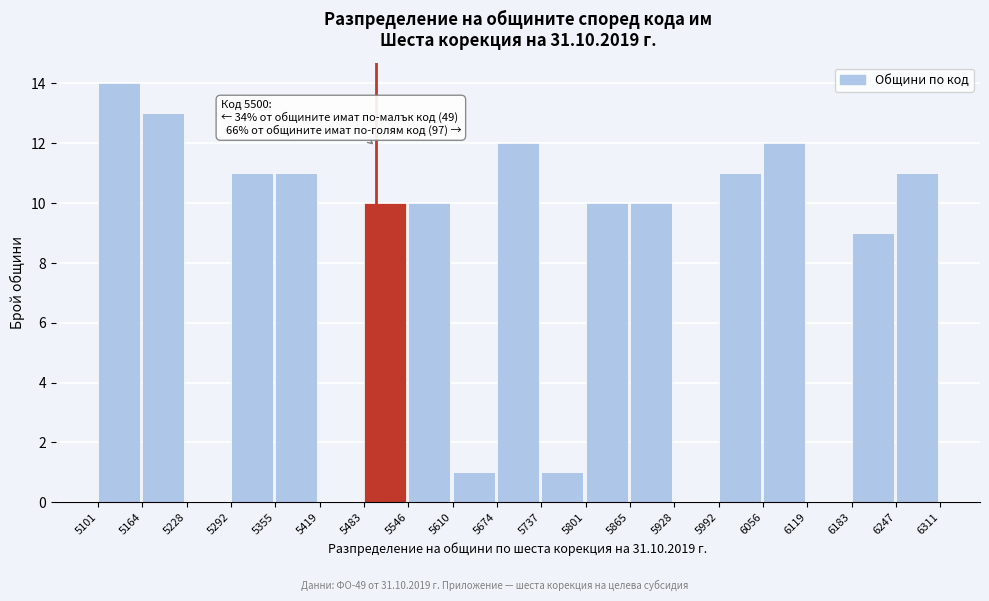

Over which range of the x-axis is the bar tallest?

5101 to 5164